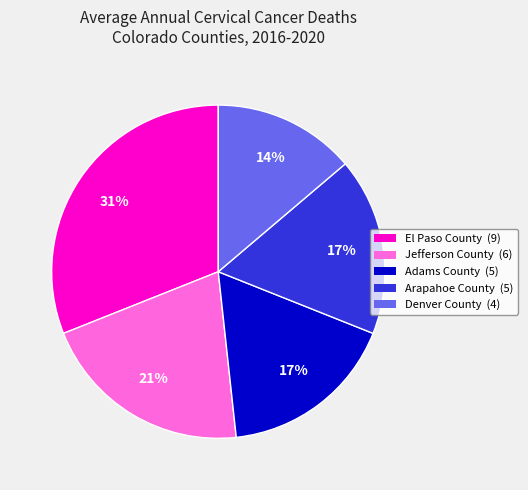

Is Jefferson County the majority of the pie?

No